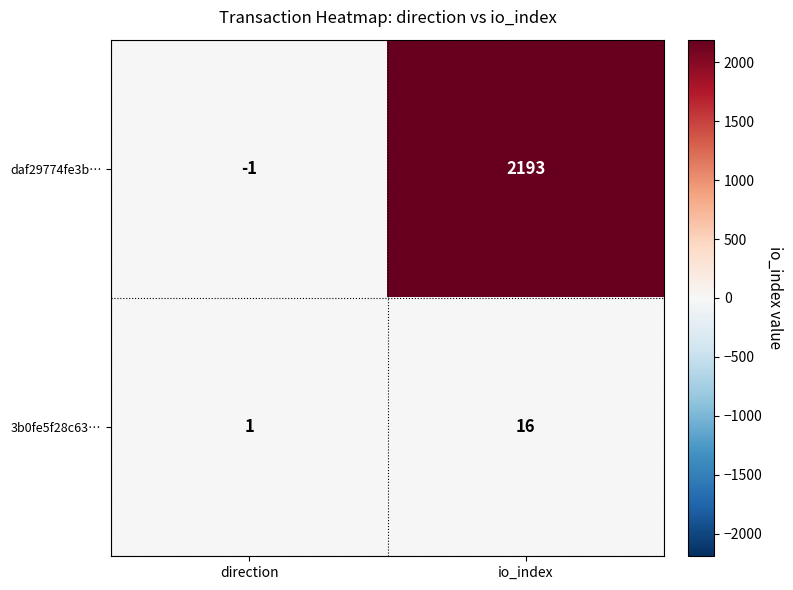

At io_index, list the series in order from smallest to largest.

3b0fe5f28c63…, daf29774fe3b…